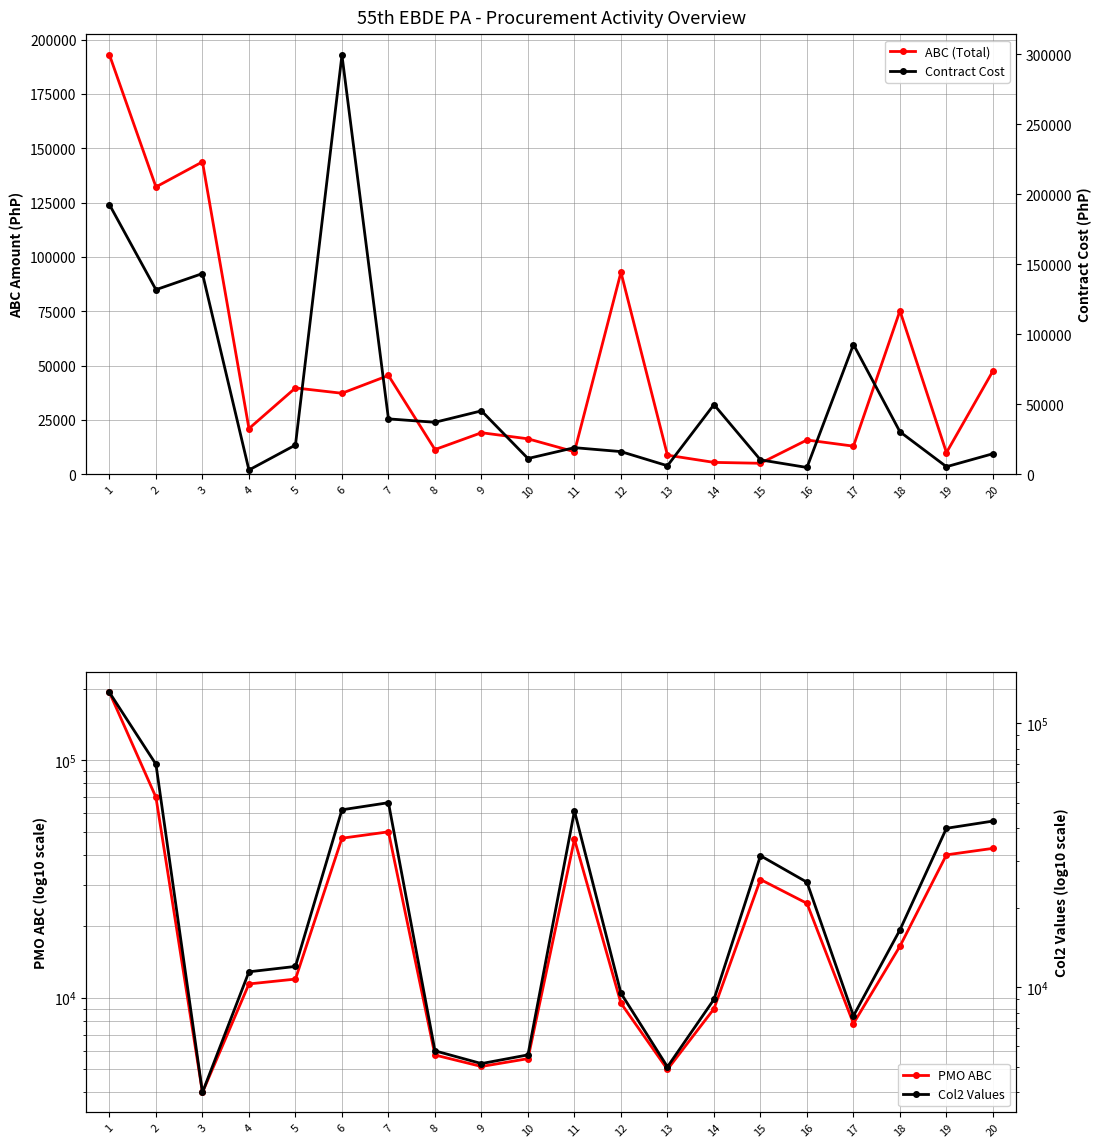

What is the difference between the maximum and minimum values in the PMO ABC series?

189000